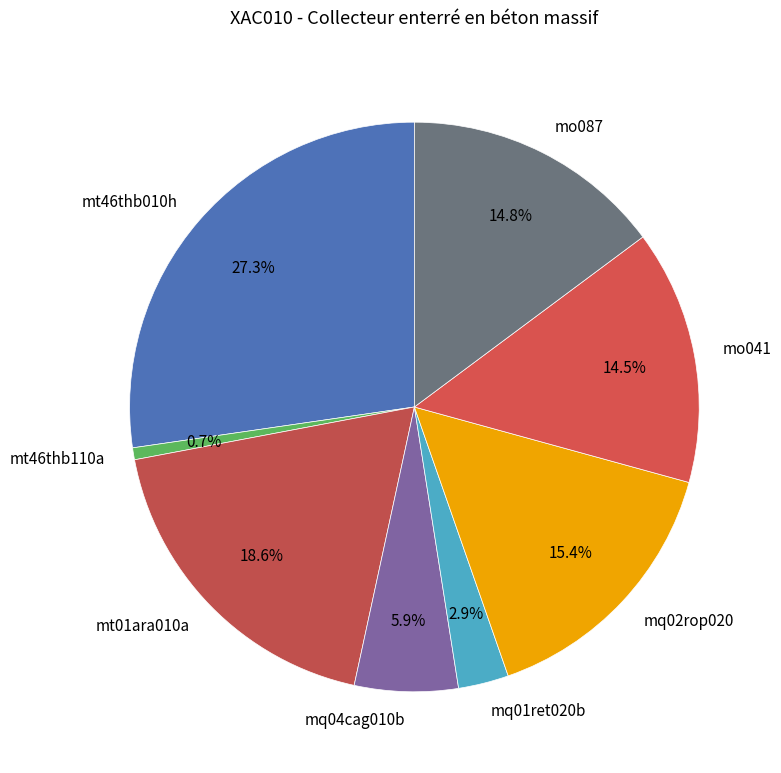

Which slice is the largest?

mt46thb010h